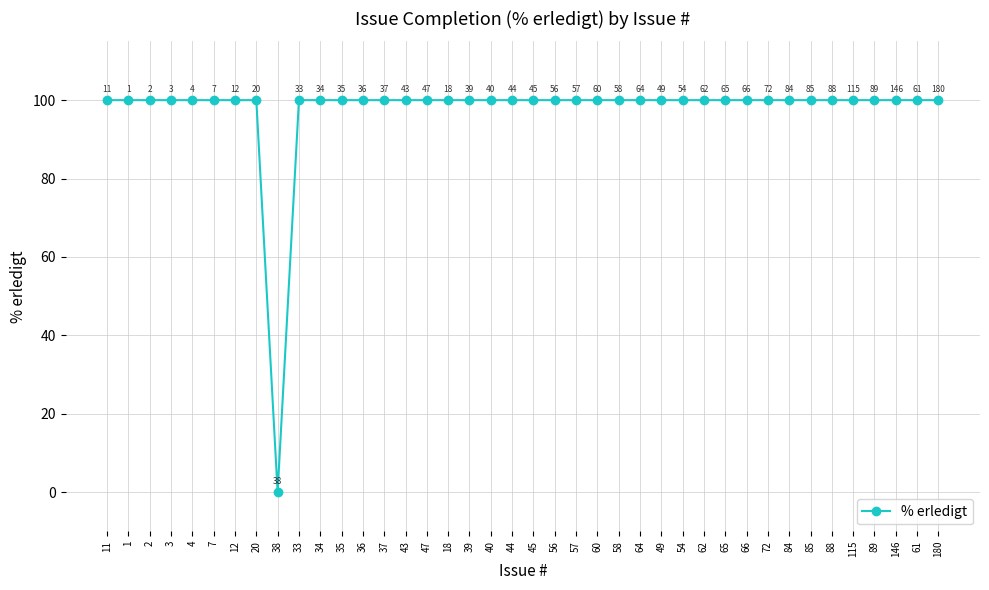

Which category has the lowest value across all series?

38